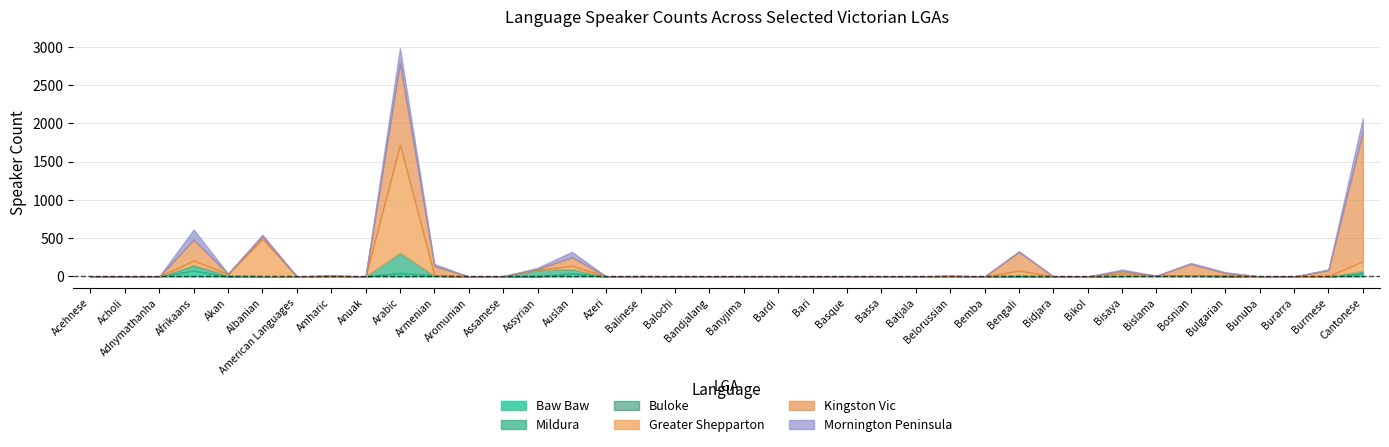

How many categories are shown in the chart?

38